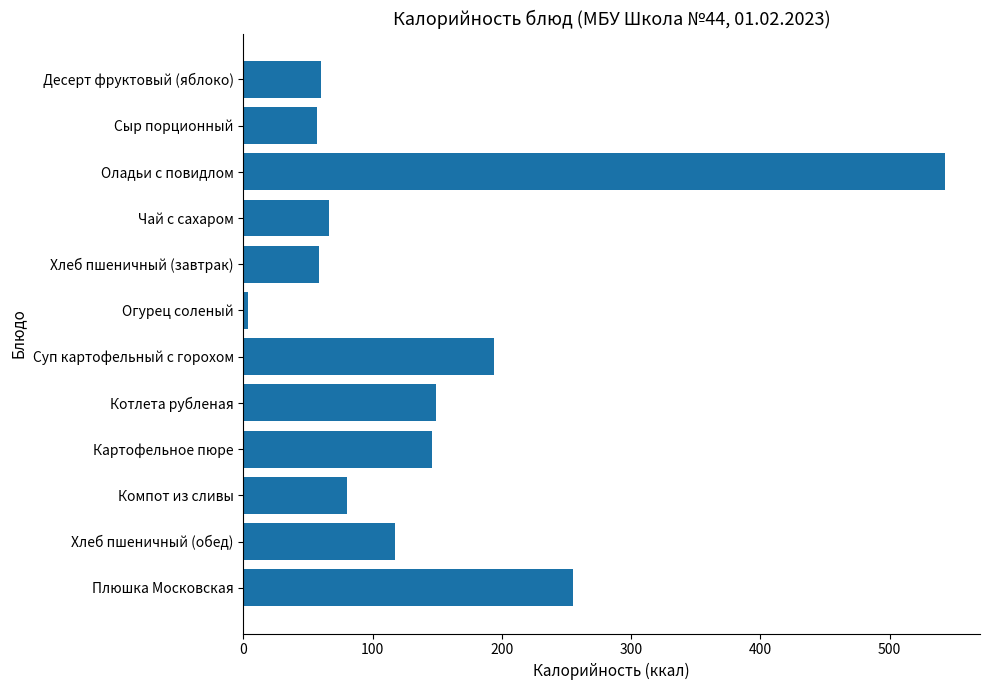

What is the smallest value displayed?

3.6